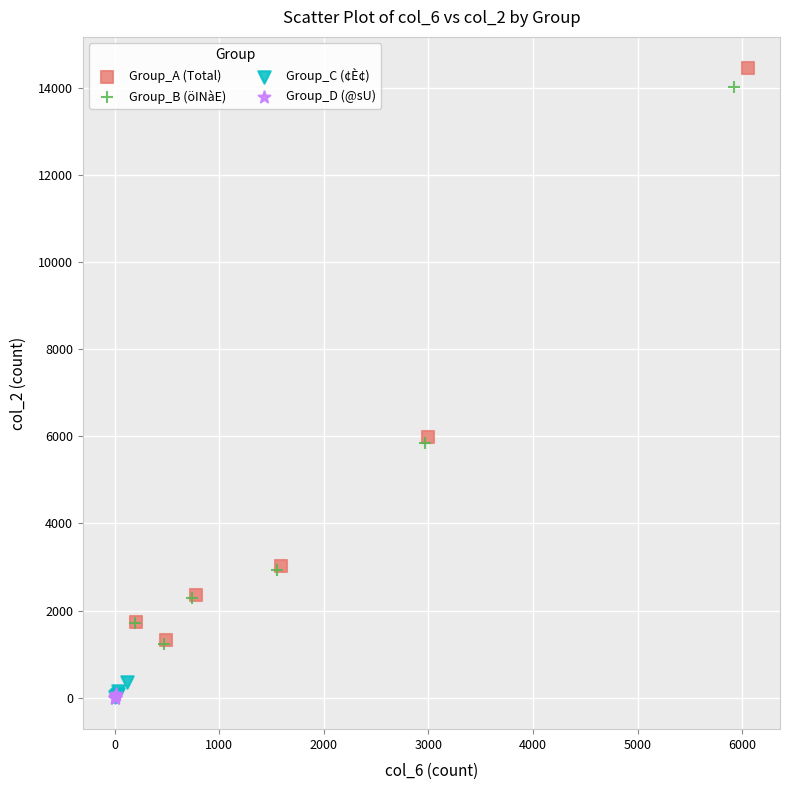

Which series has the largest Y range (max minus min)?

Group_A (Total)